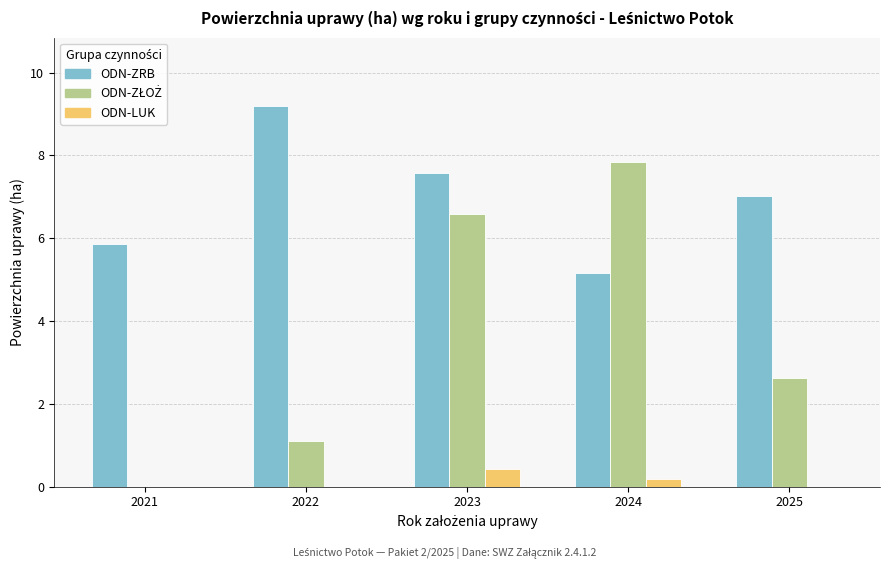

How many distinct data groups are displayed?

3